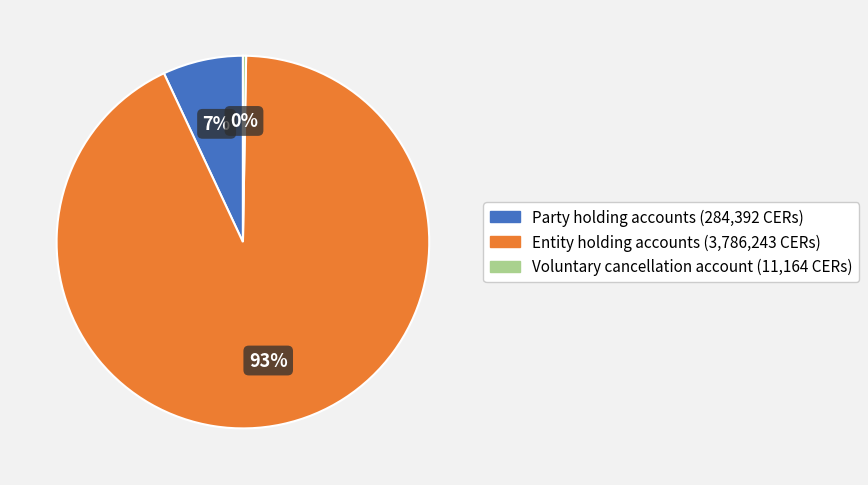

To the nearest percent, what is the combined percentage of Entity holding accounts and Party holding accounts?

100%